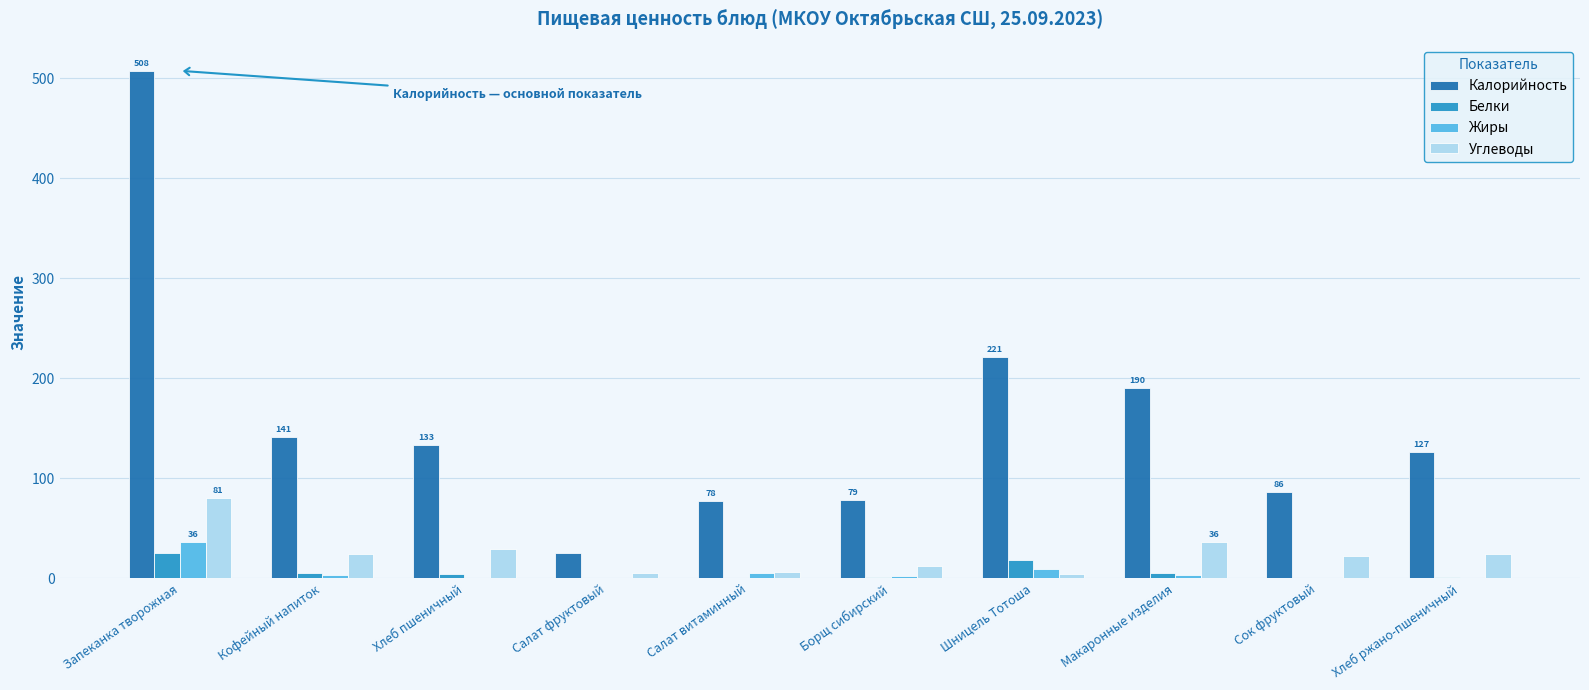

What is the maximum value for Калорийность?

507.5